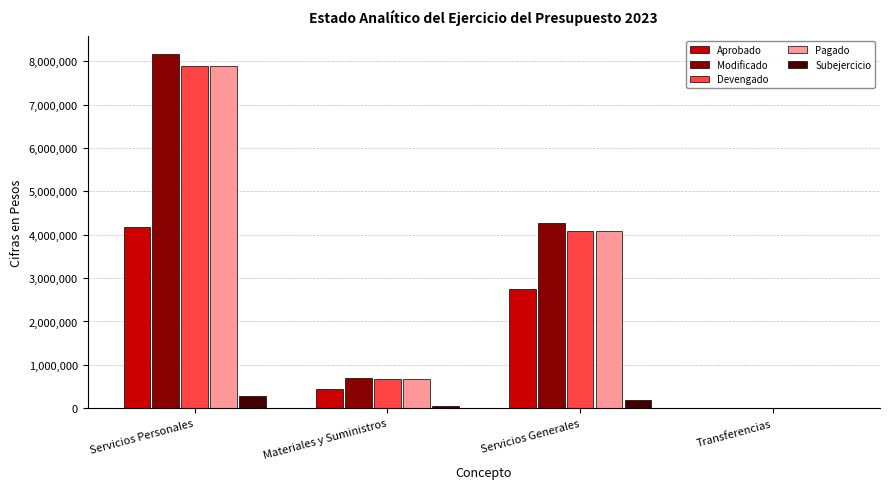

The value of Pagado at Servicios Personales is 2630742. True or false?

False